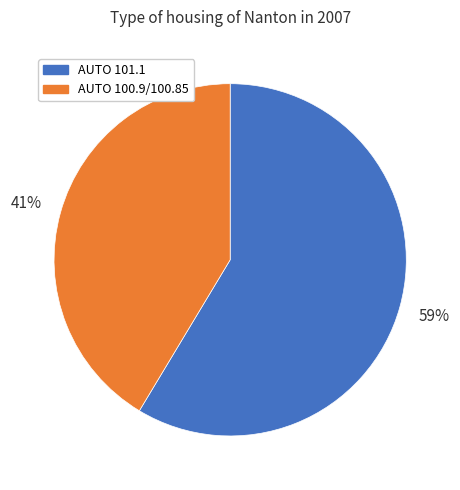

To the nearest percent, what portion does AUTO 100.9/100.85 represent?

41%